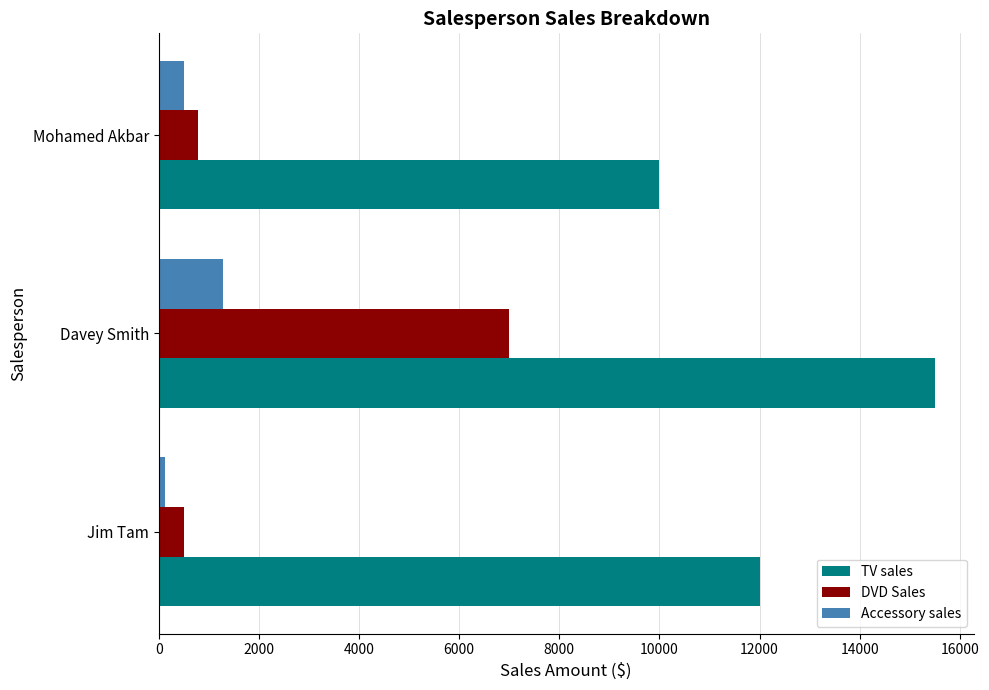

What is the spread (max minus min) of values at Mohamed Akbar?

9499.0